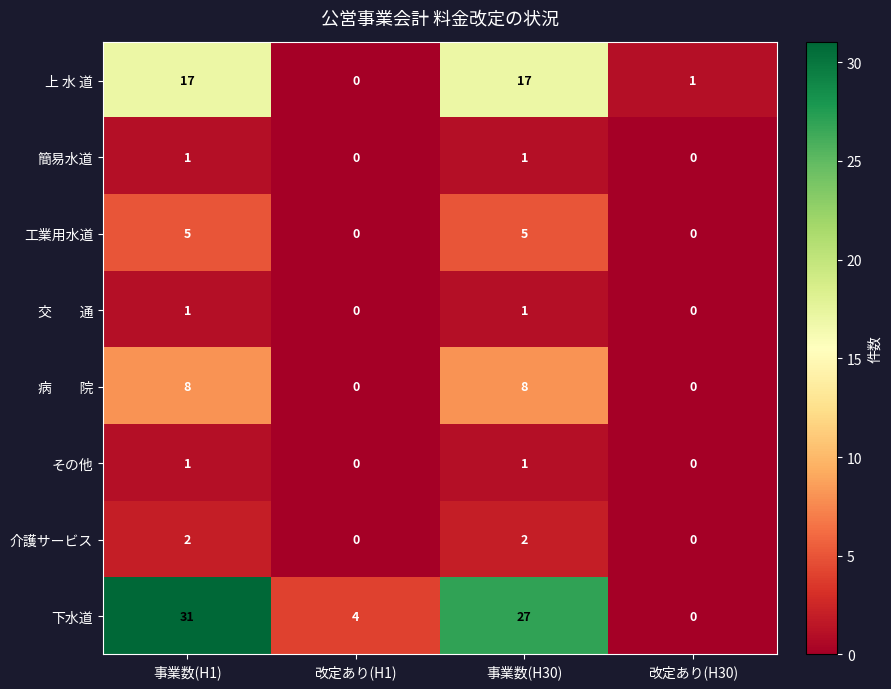

Between 事業数(H1) and 改定あり(H1), which series saw the biggest shift?

下水道